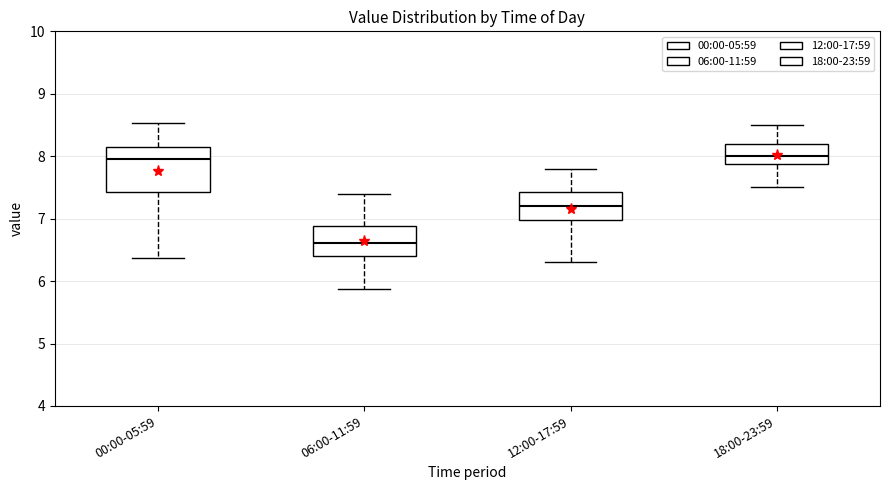

Which box has the lowest median line?

06:00-11:59